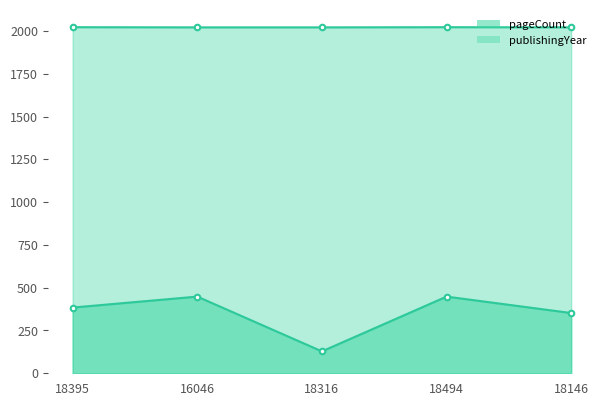

What is the total value across all series at 16046?

2469